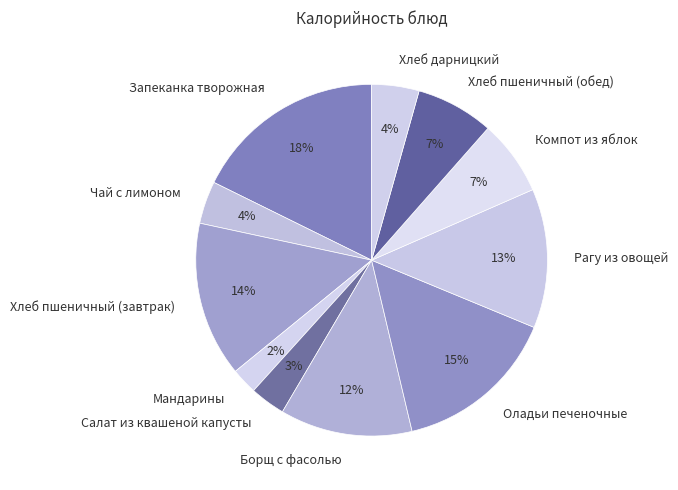

To the nearest percent, what is the average slice percentage?

9%